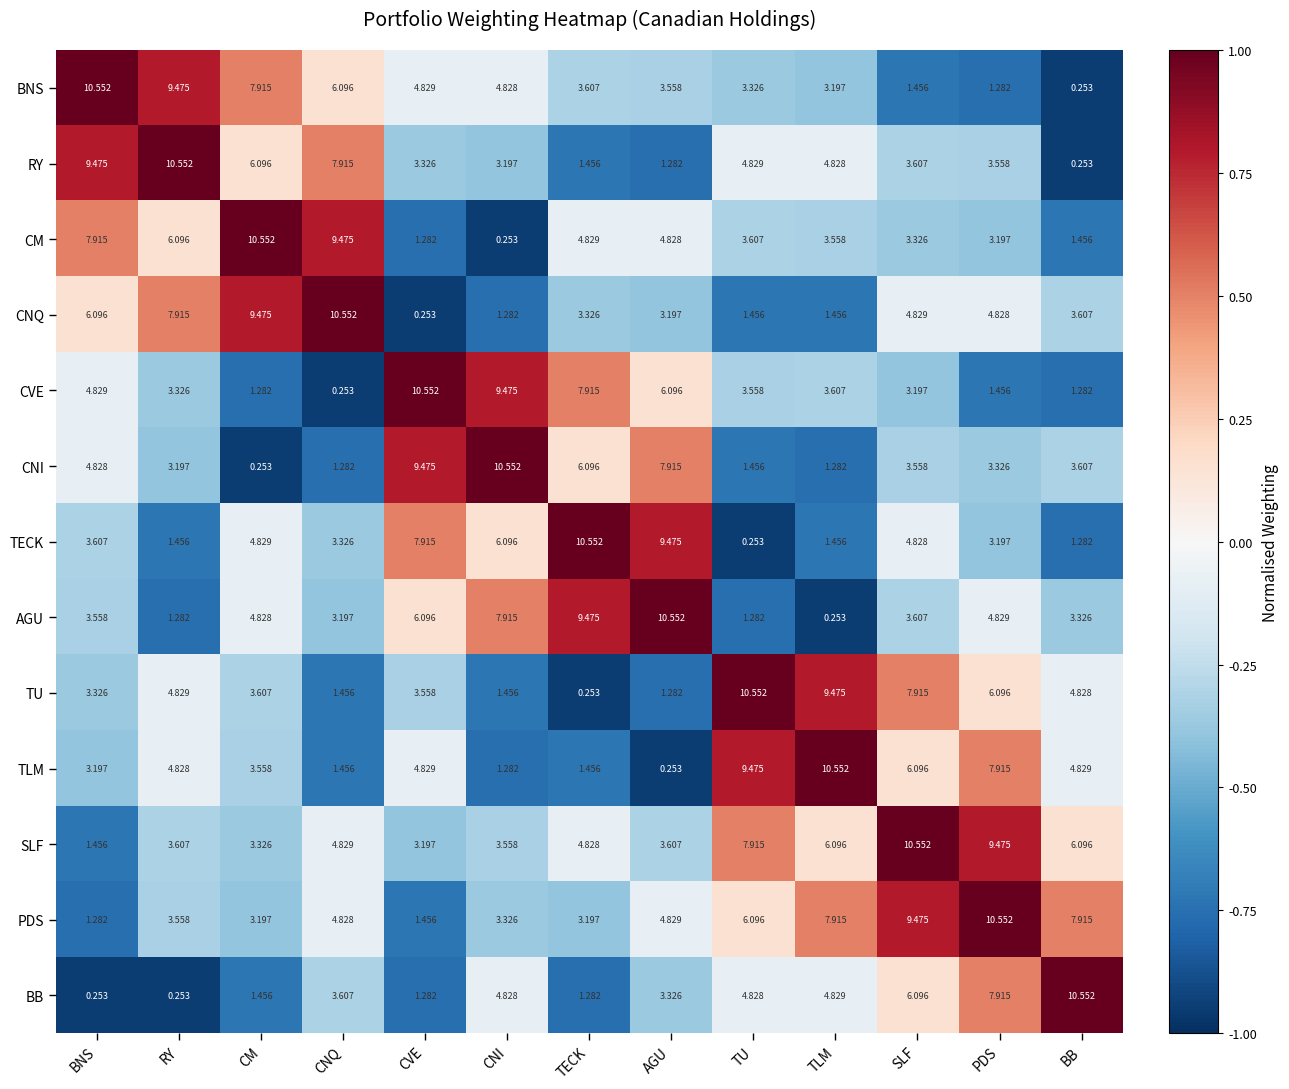

Where is CNI nearest to the value 5?

BNS